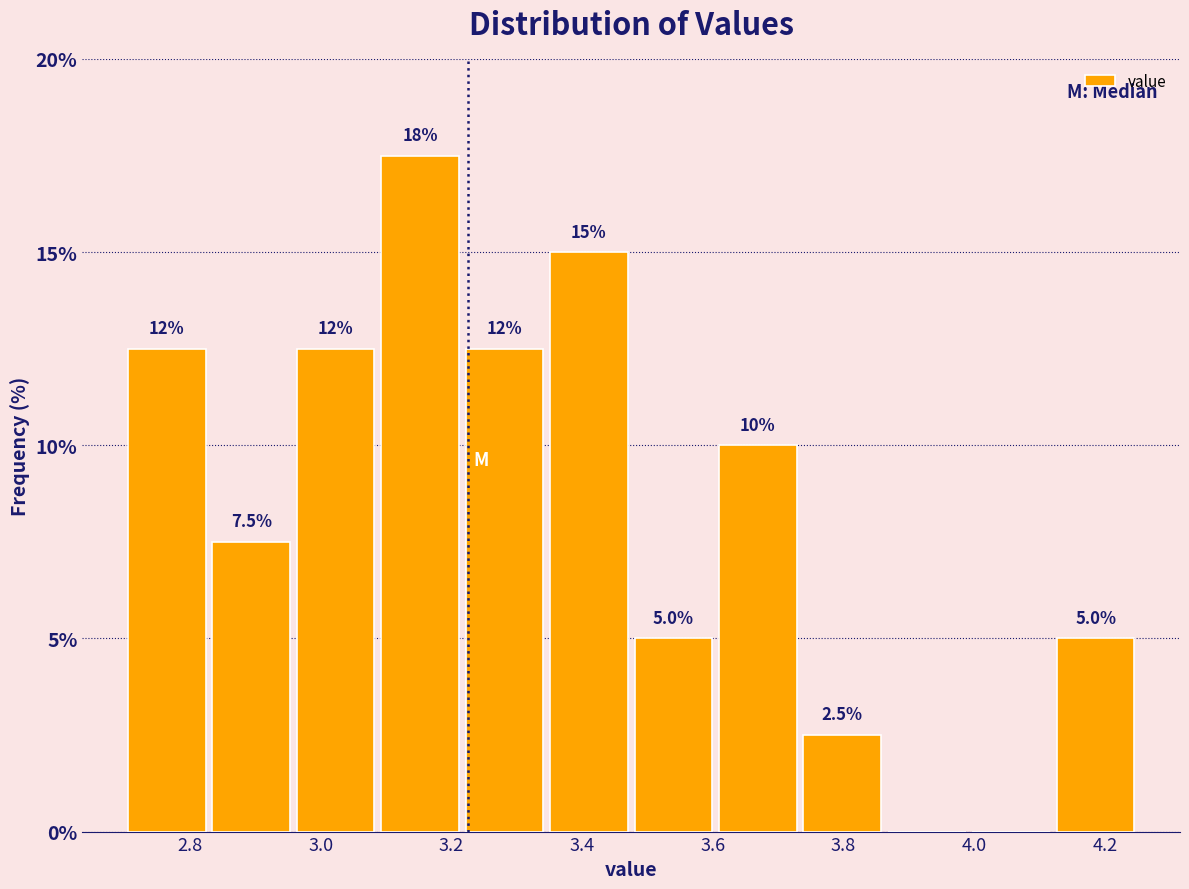

Over which range of the x-axis is the bar tallest?

3.08 to 3.22